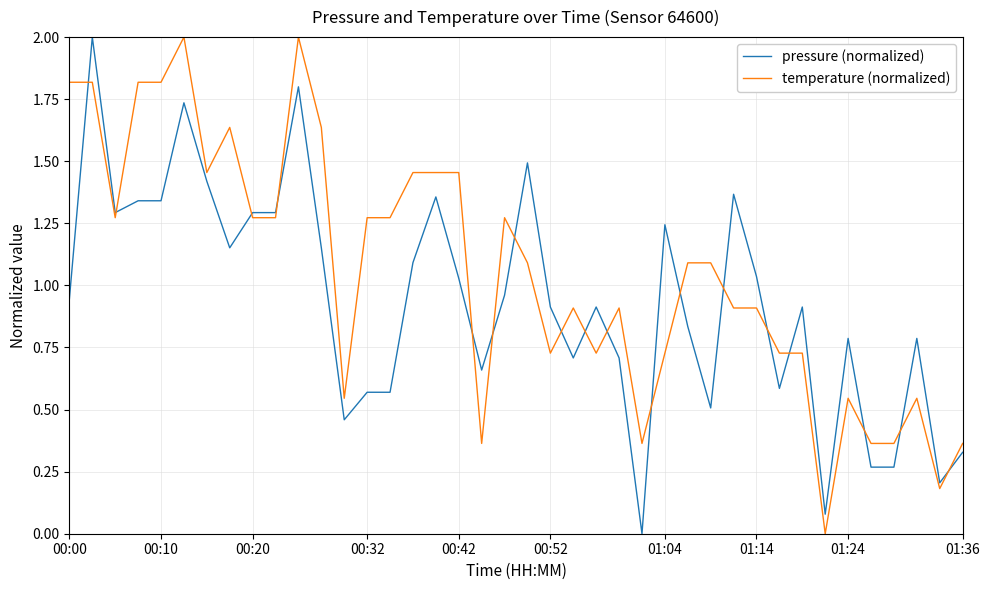

What is the difference between the maximum and minimum values in the pressure (normalized) series?

2.0